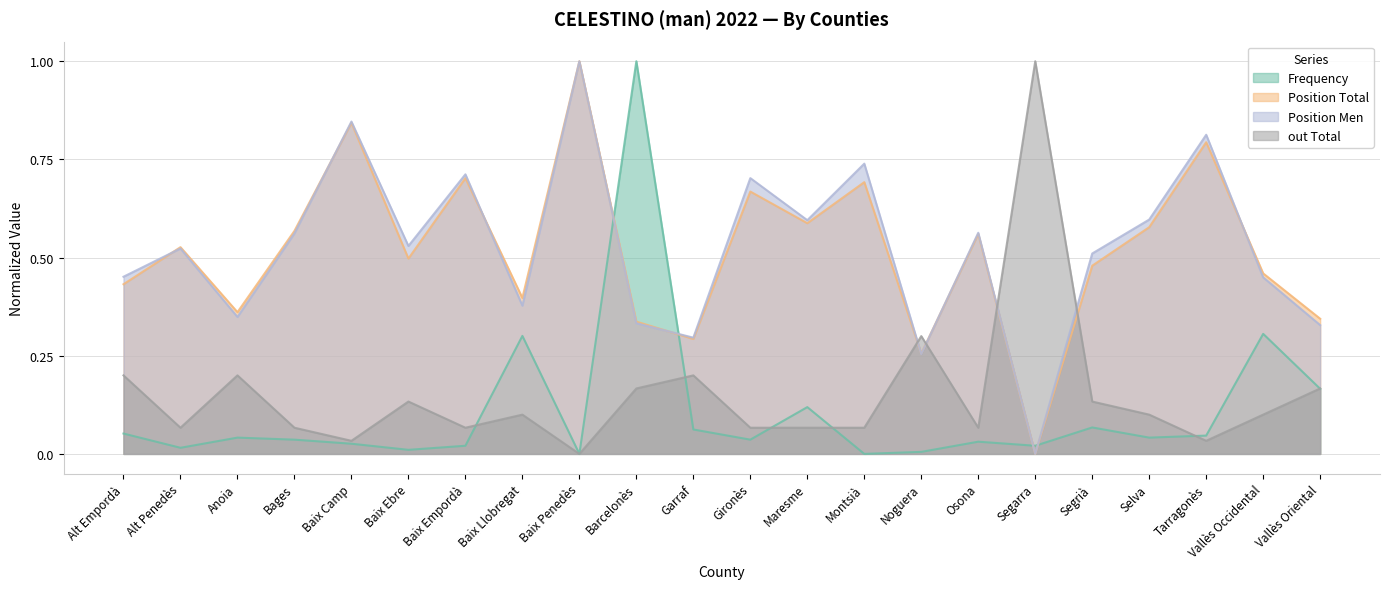

What is the value of the Position Men point at the 8th from the left?

0.4